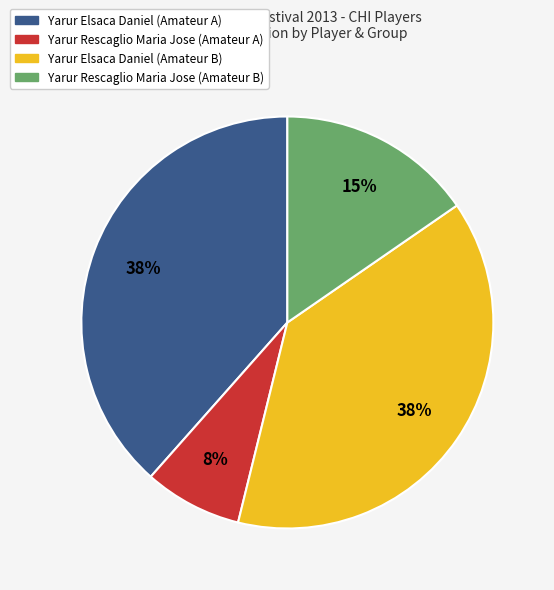

Approximately how many times larger is the value at Yarur Elsaca Daniel (Amateur A) compared to Yarur Rescaglio Maria Jose (Amateur B)?

2.5